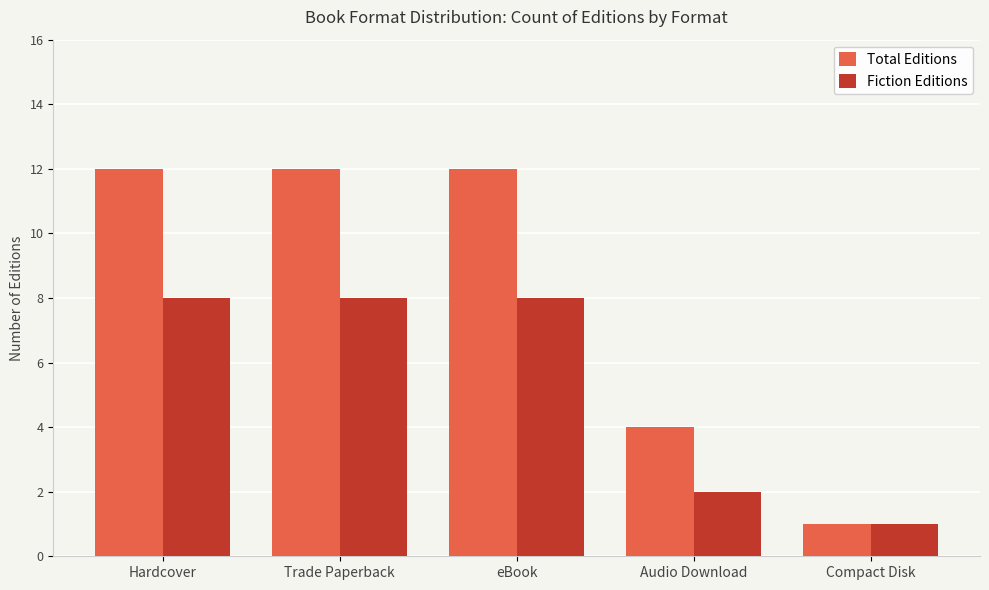

The value of Fiction Editions at Compact Disk is 1. True or false?

True